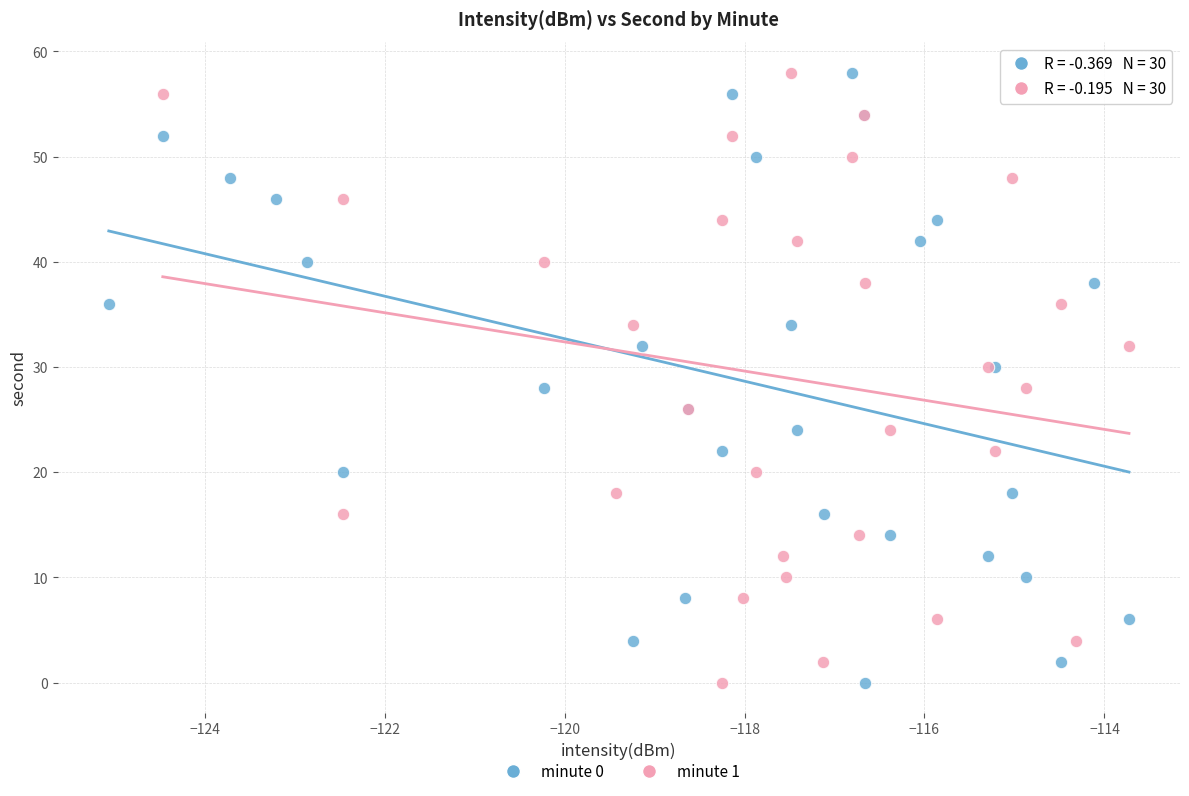

What are all the series names shown in the legend?

minute 0, minute 1